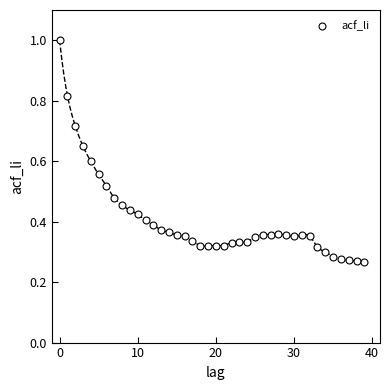

How many data points are displayed?

40